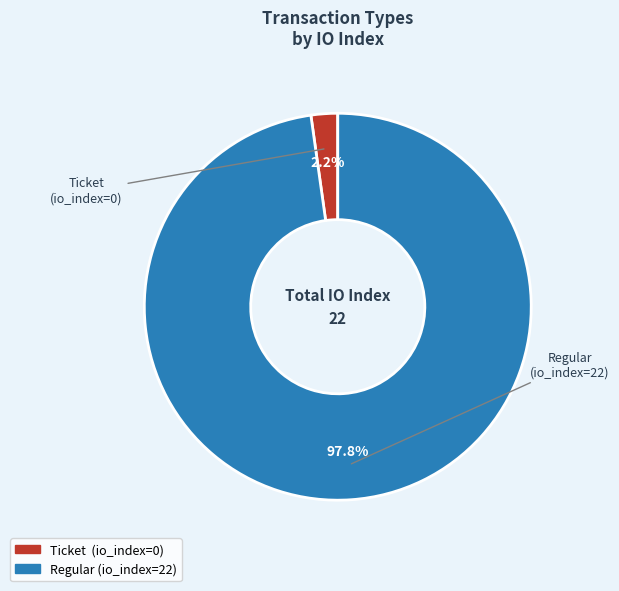

Between Regular and Ticket, which is larger?

Regular